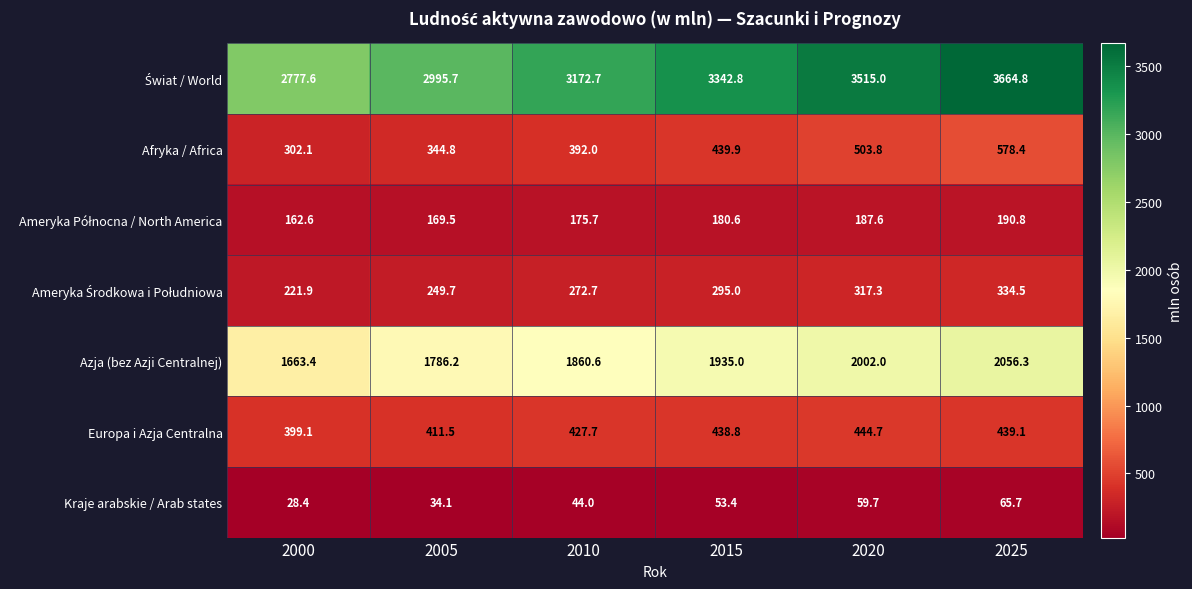

Where does the Europa i Azja Centralna series first go above 438?

2015